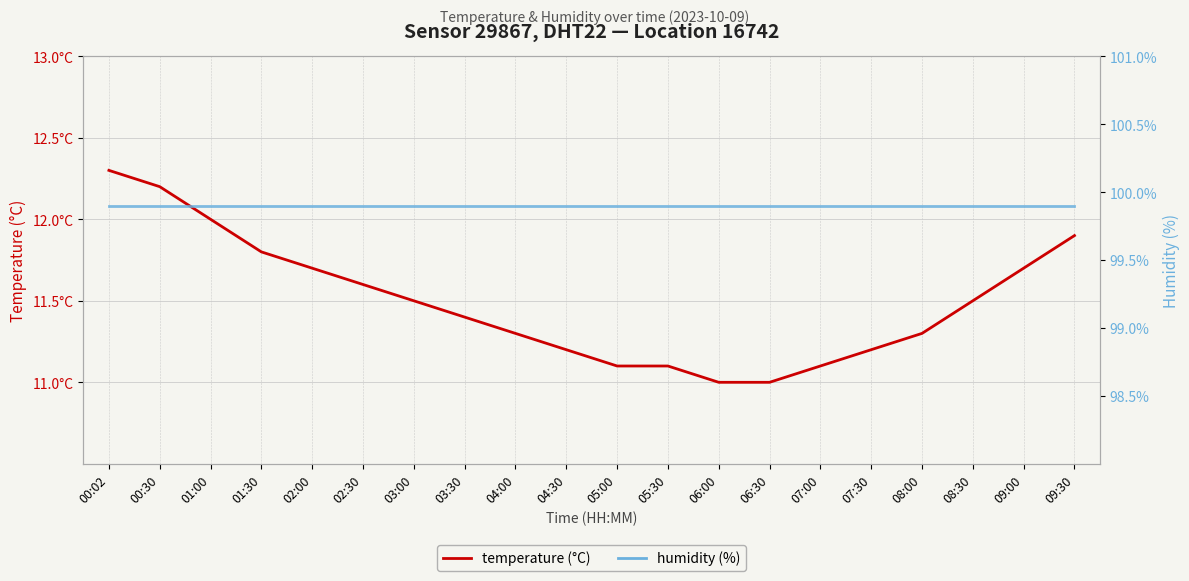

What is the minimum value for humidity (%)?

99.9